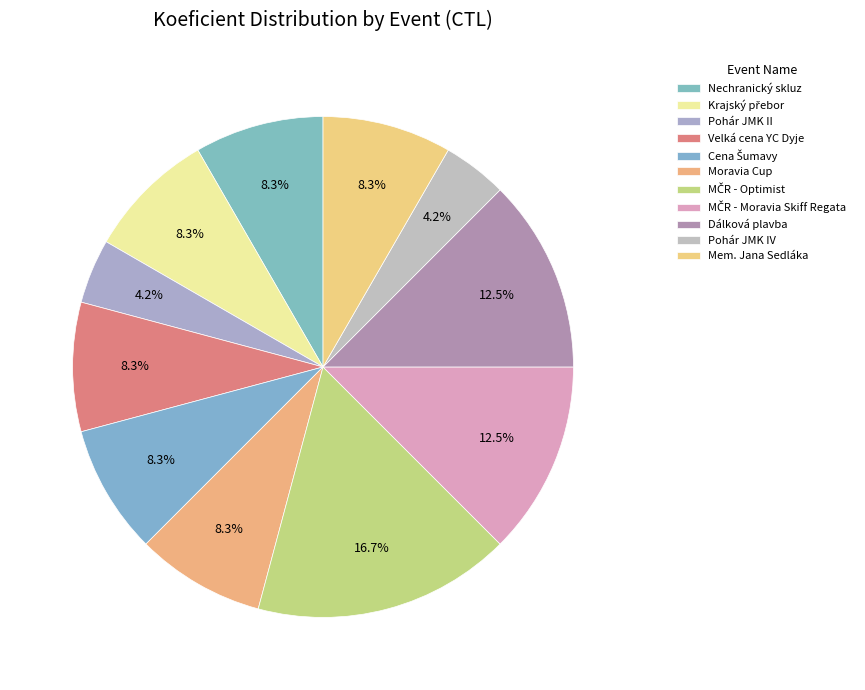

Count the number of slices in the pie.

11